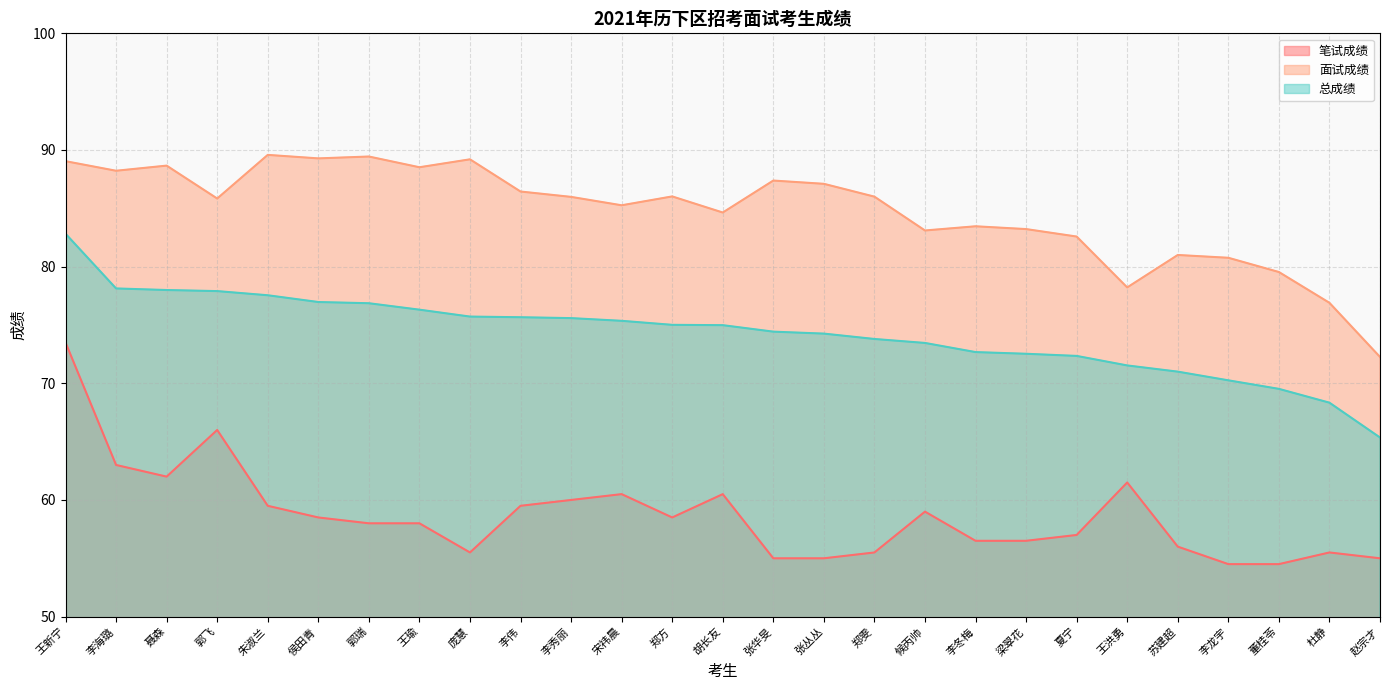

Which category has the lowest value across all series?

李龙宇